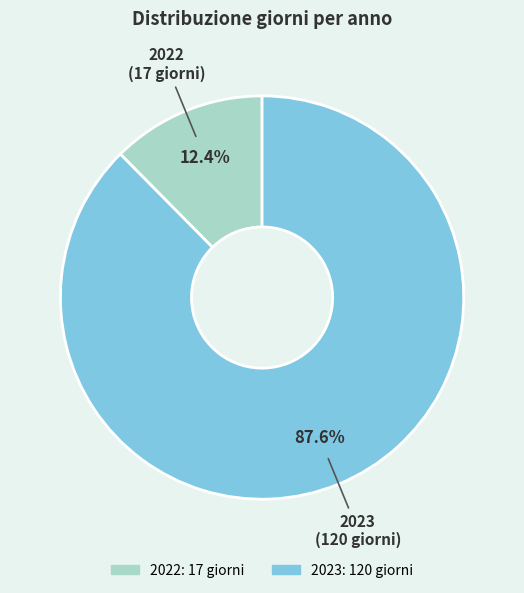

Which has a higher value, 2023 or 2022?

2023